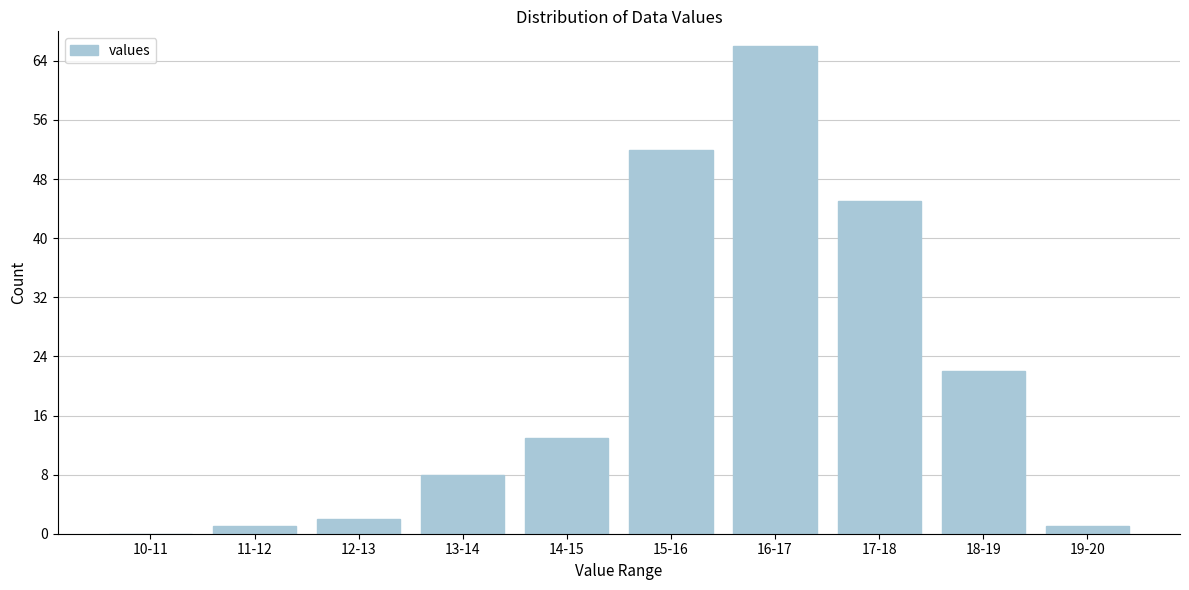

Reading left to right, transcribe all the data shown in this chart.

10-11=0	11-12=1	12-13=2	13-14=8	14-15=13	15-16=52	16-17=66	17-18=45	18-19=22	19-20=1